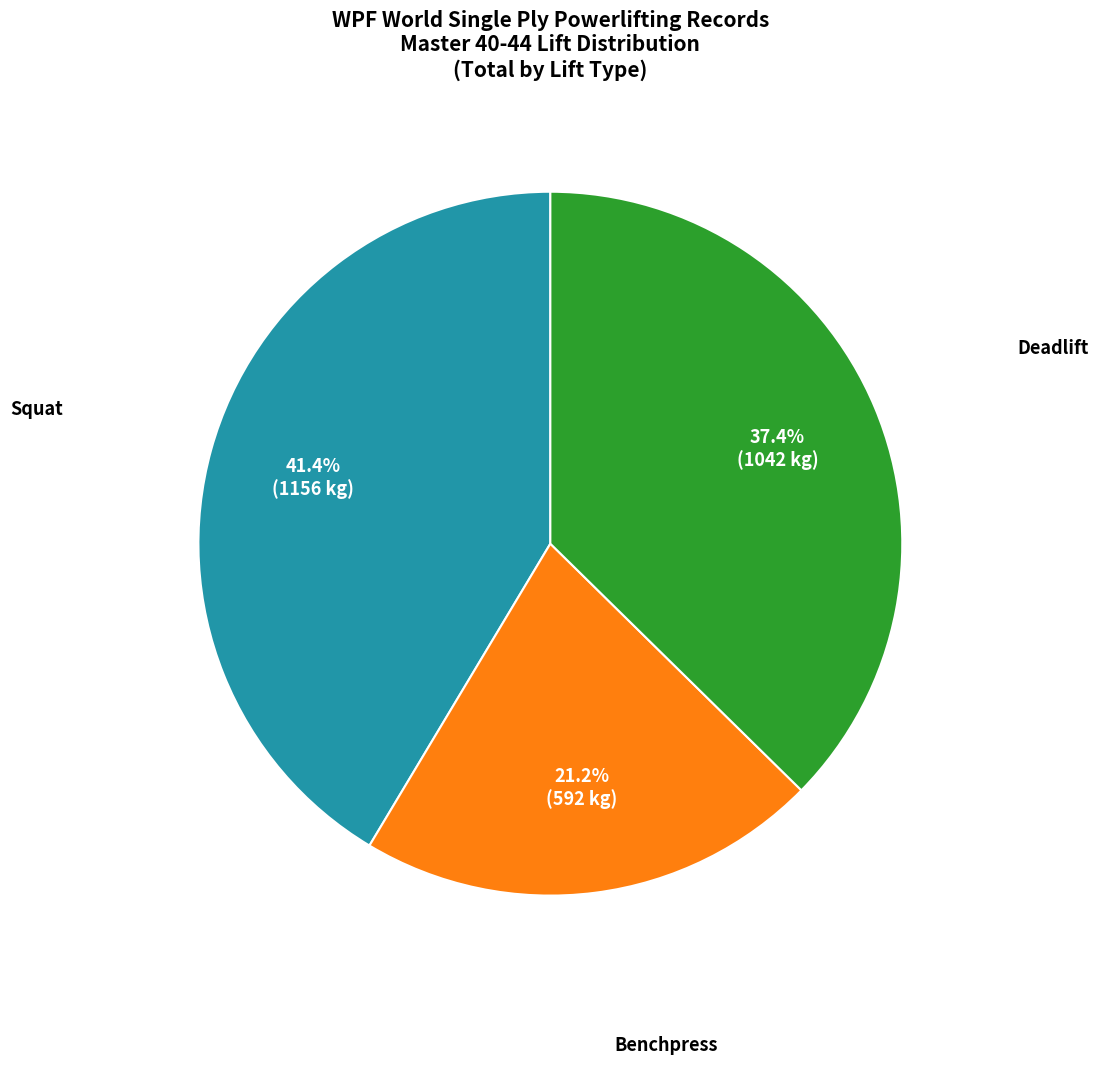

Is there any slice that represents more than half of the pie?

No